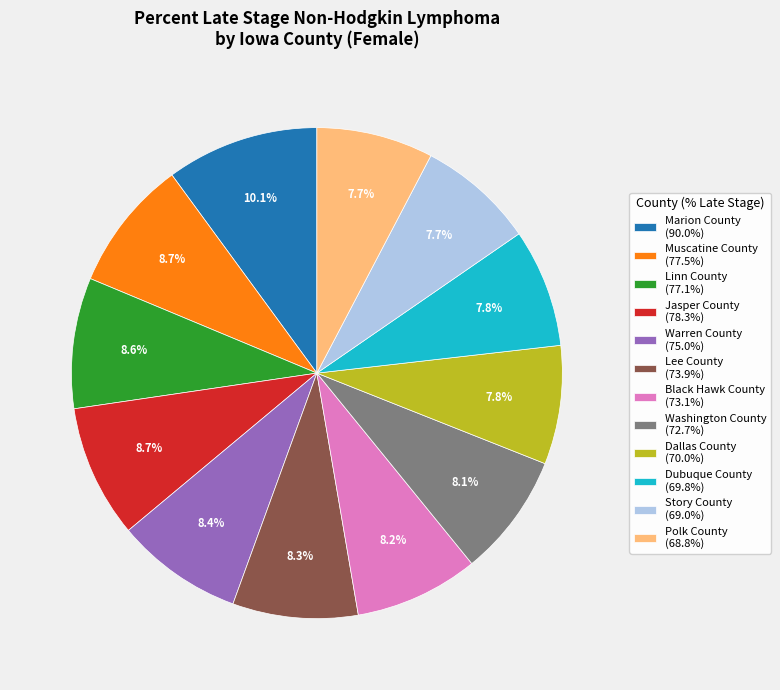

What is the largest slice in the pie chart?

Marion County